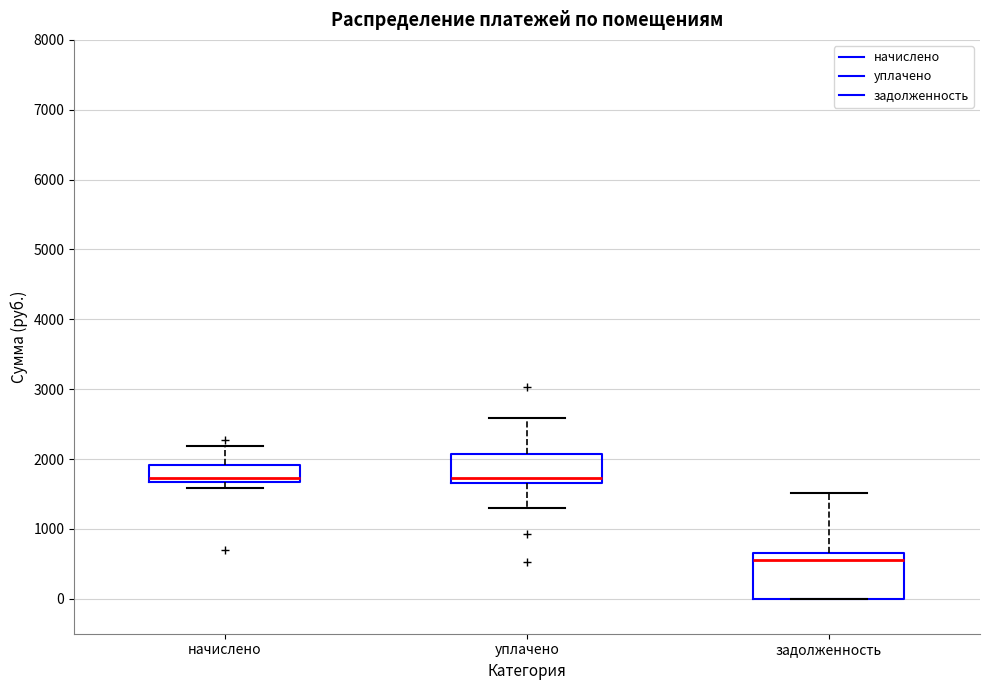

Reading left to right, read every box against the y-axis: the position of its median line, the range the box covers, and the ends of its whiskers. The values are not printed on the chart, so give them approximately, as read against the axis.

начислено: median 1700 (just above the box's lower edge), box 1700 to 1900, whiskers 1600 to 2200
уплачено: median 1700 (just above the box's lower edge), box 1700 to 2100, whiskers 1300 to 2600
задолженность: median 600, box 0 to 700, whiskers 0 to 1500